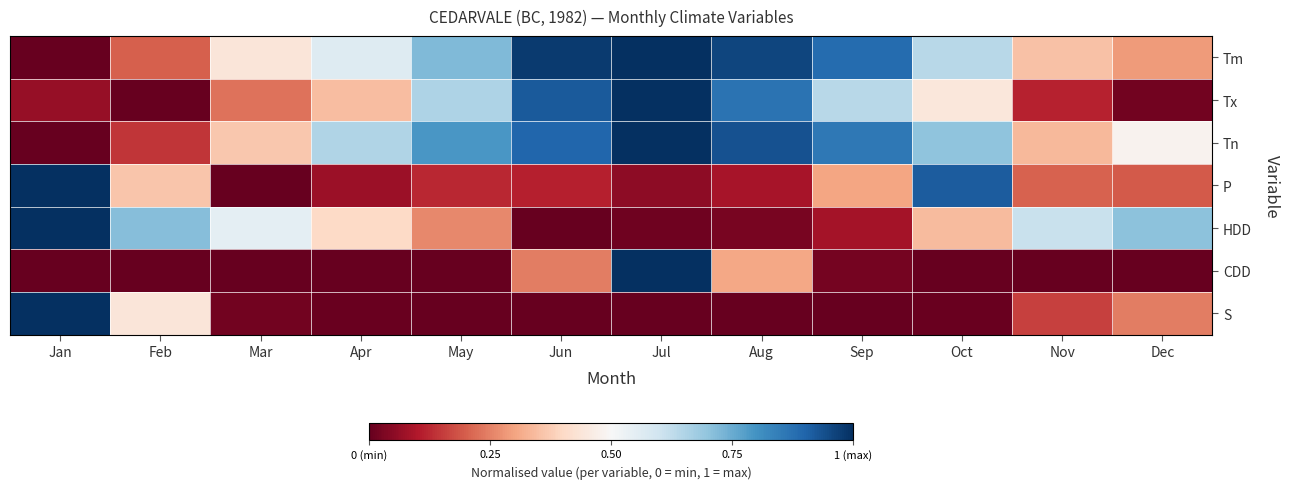

How many data points does each series have?

12